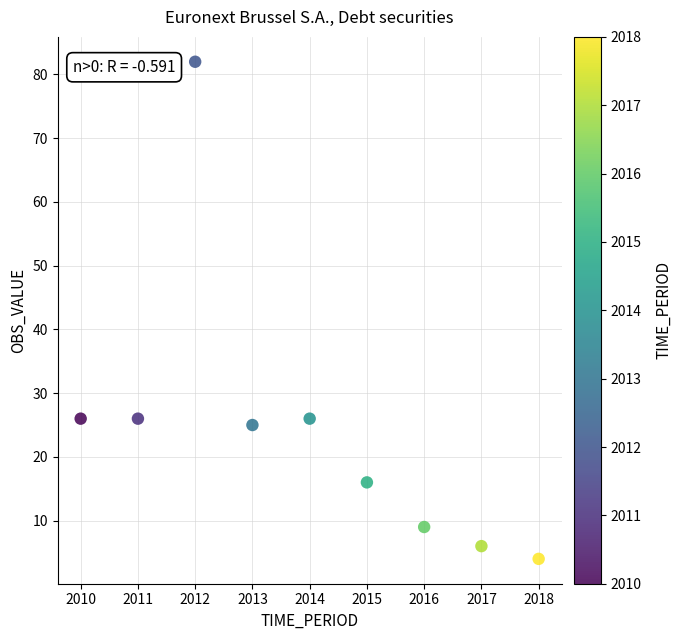

What is the average Y value?

24